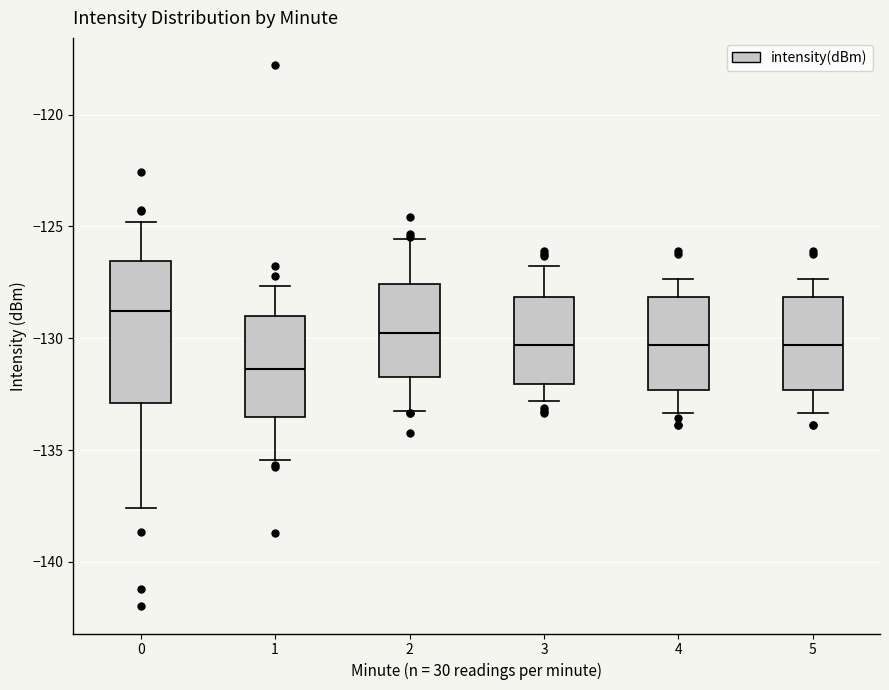

Which box is the tallest, from its lower edge to its upper edge?

0